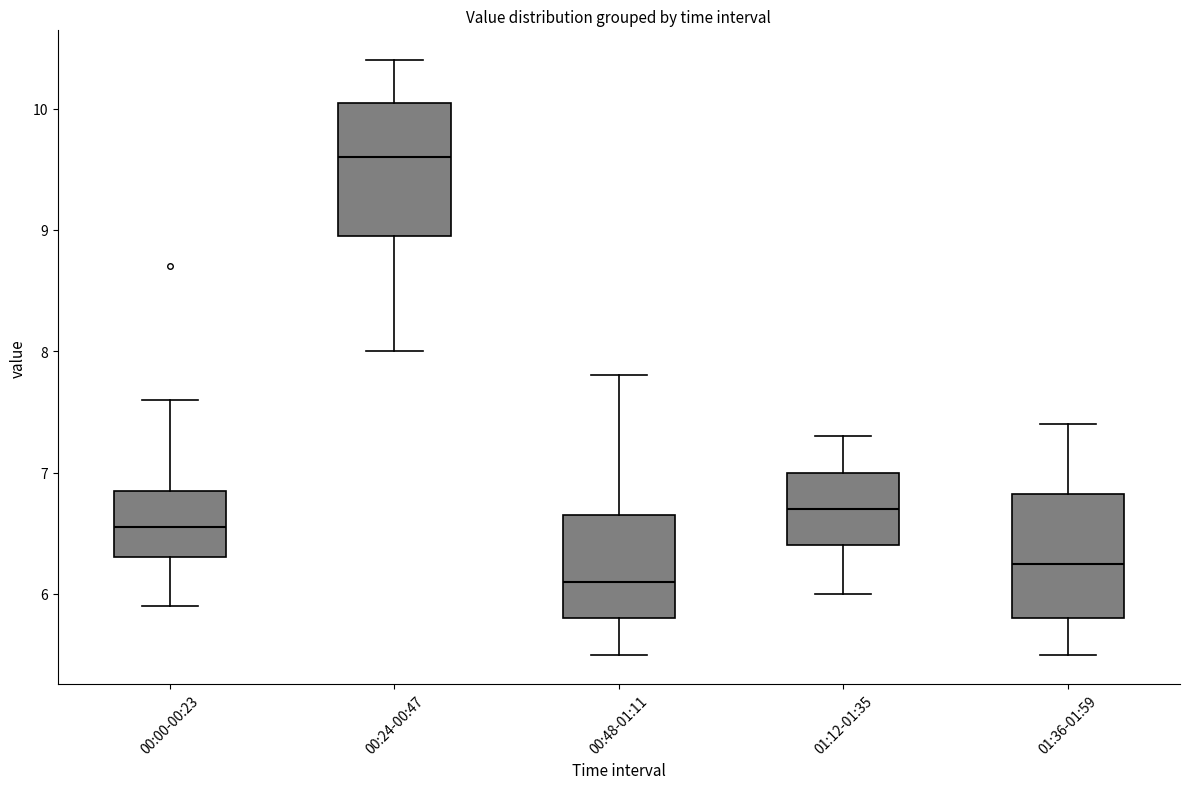

Which box's median line is the highest?

00:24-00:47